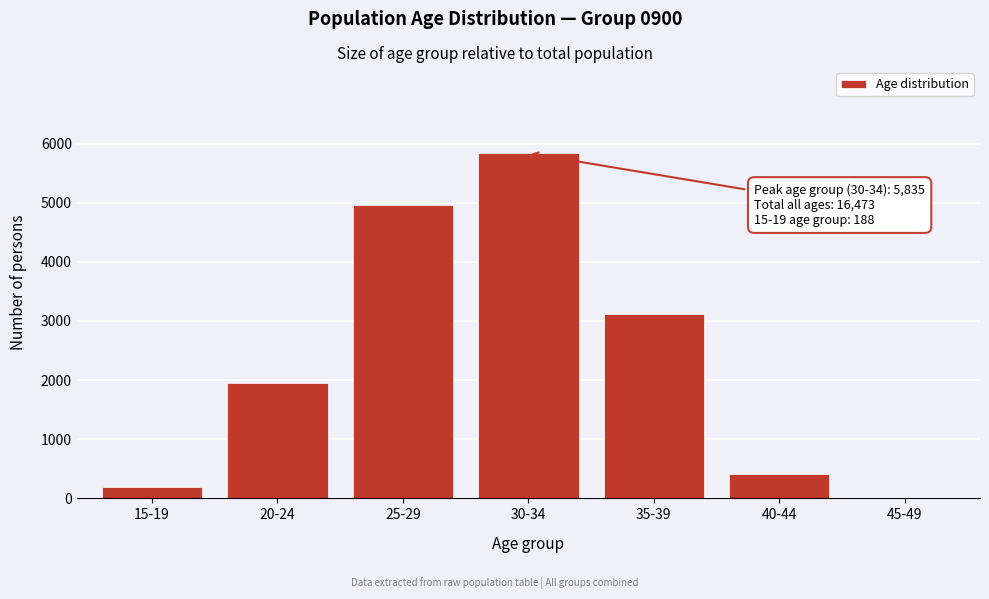

Reading left to right, transcribe all the data shown in this chart.

15-19=188	20-24=1954	25-29=4956	30-34=5835	35-39=3118	40-44=417	45-49=5